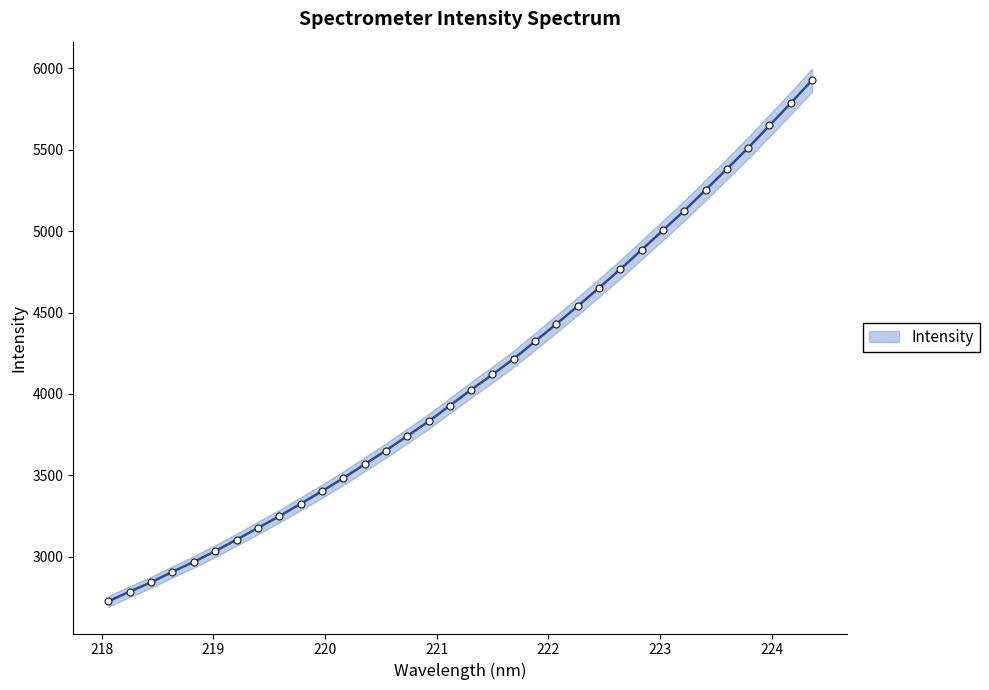

Between 219.3979 and 224.3616, which is larger?

224.3616